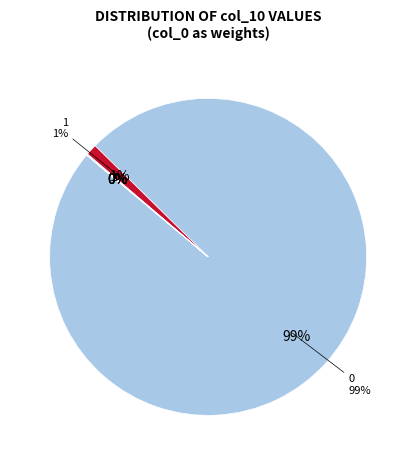

What percentage is the 1 slice, to the nearest percent?

1%